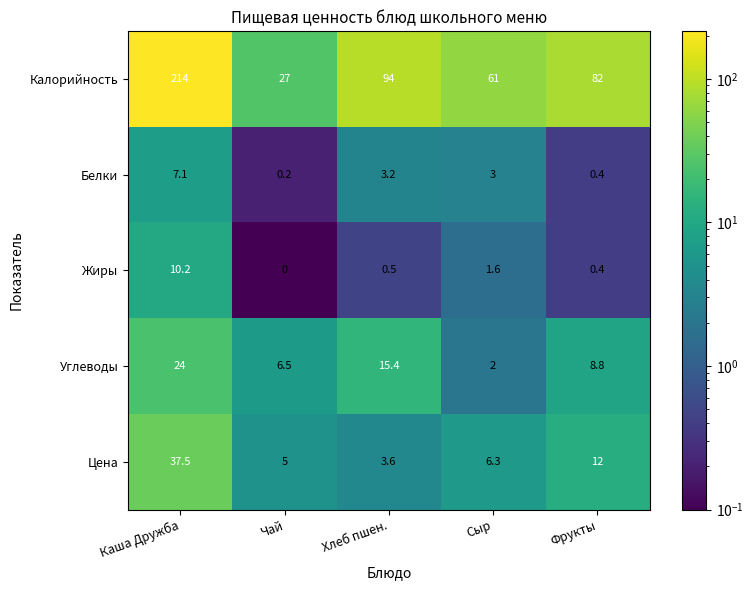

Where does the Цена series first go above 6?

Каша Дружба